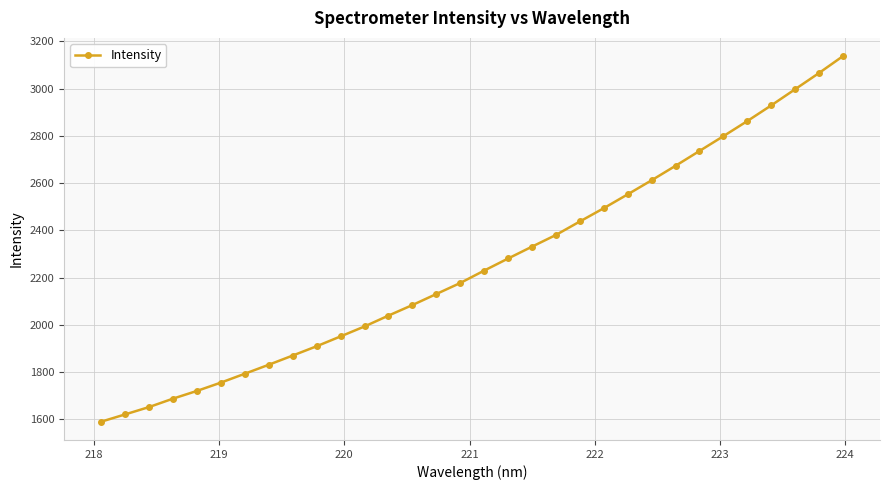

How many data points does each series have?

32